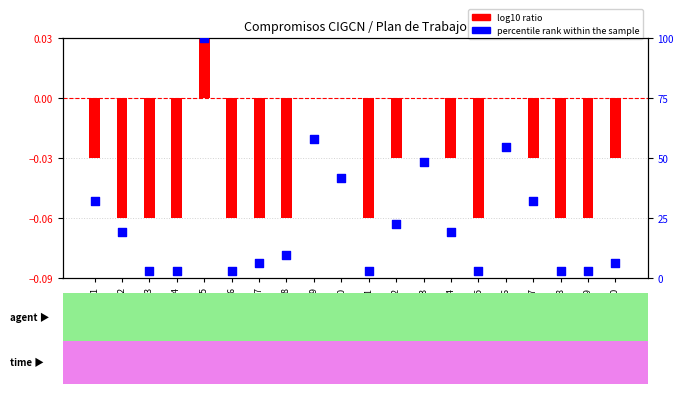

Which series has the largest Y range (max minus min)?

percentile rank within the sample